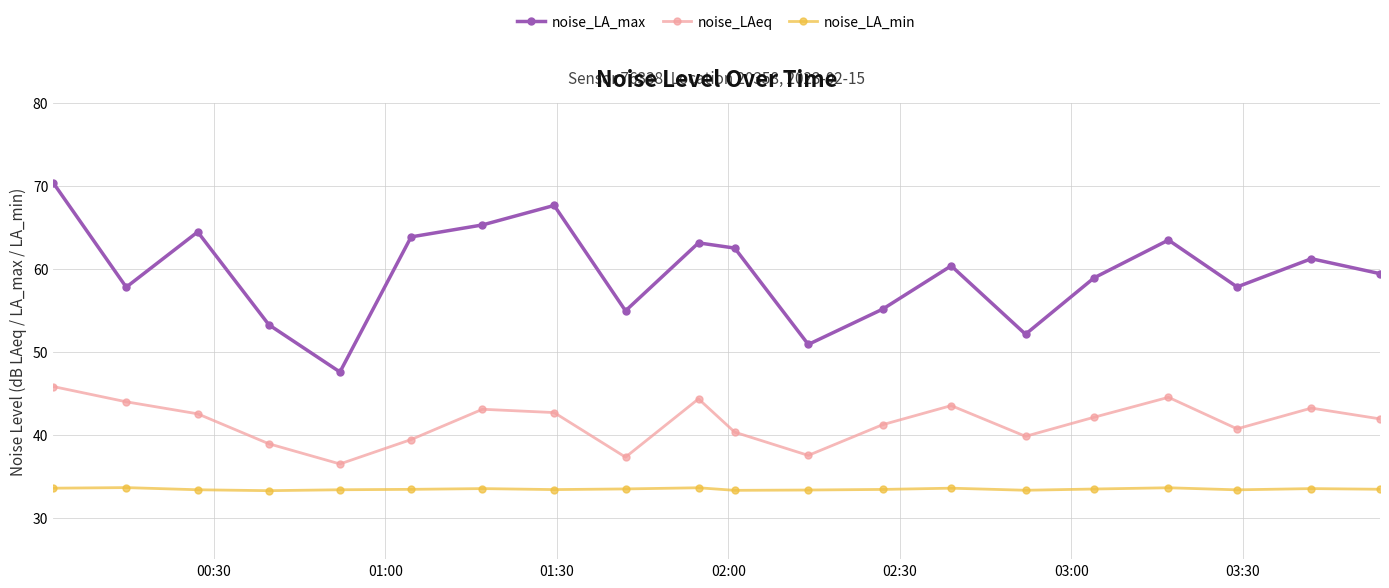

How many interior local valleys does the noise_LA_max series have?

6